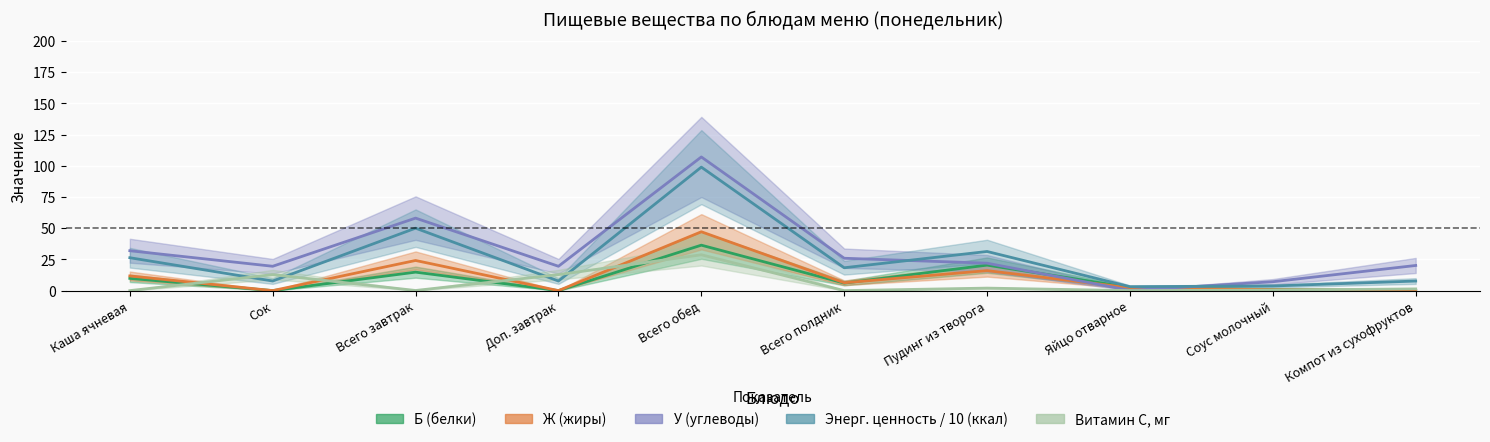

Is the value of Витамин С, мг at Каша ячневая greater than the value of У at Пудинг из творога?

No